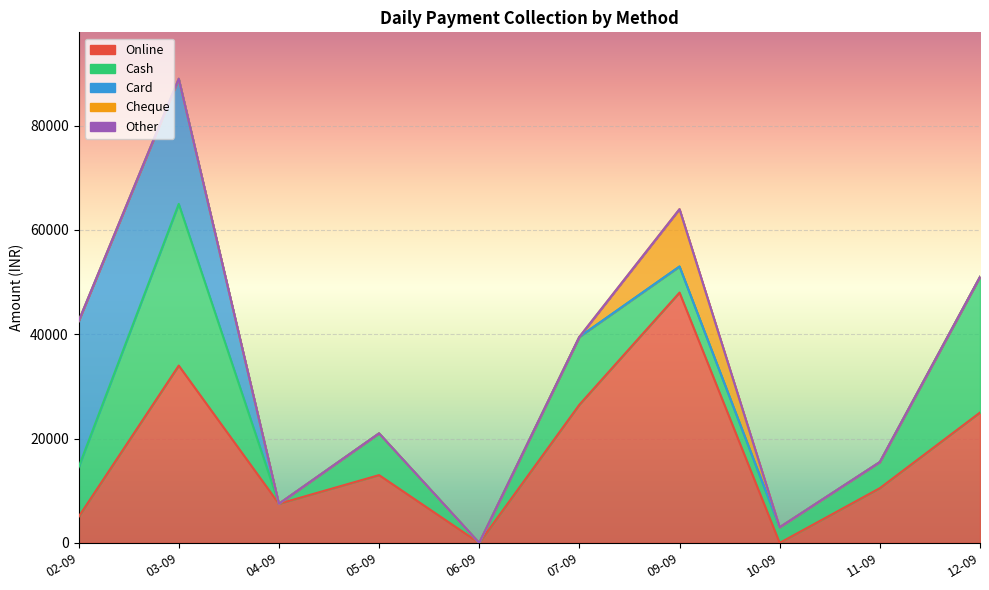

True or false: Cheque and Card cross at least once.

False